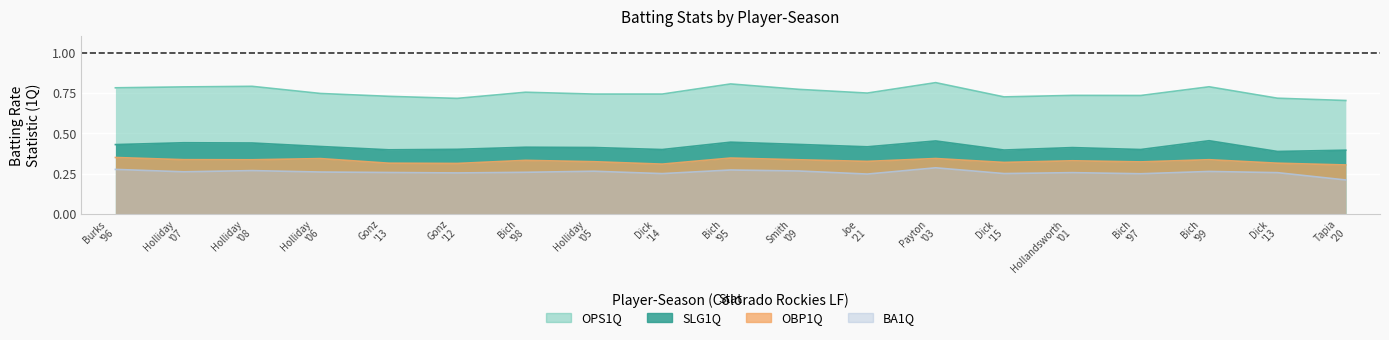

What is the sum of all BA1Q values?

4.9